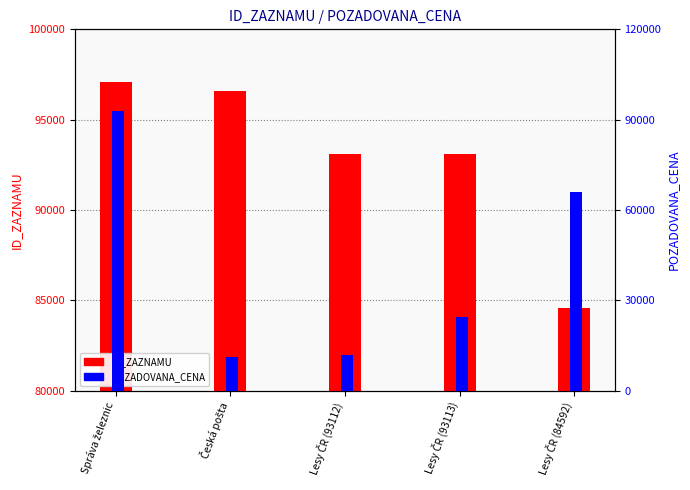

Which category has the lowest value in the ID_ZAZNAMU series?

Lesy ČR (84592)